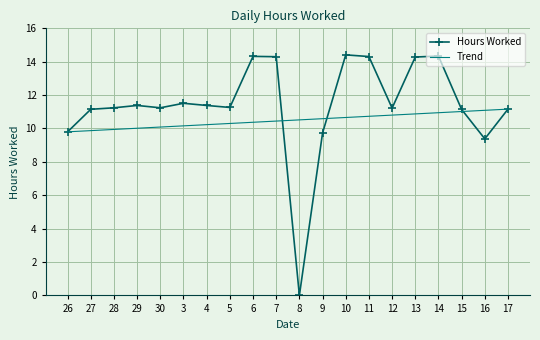

Read the value at 30.

11.2